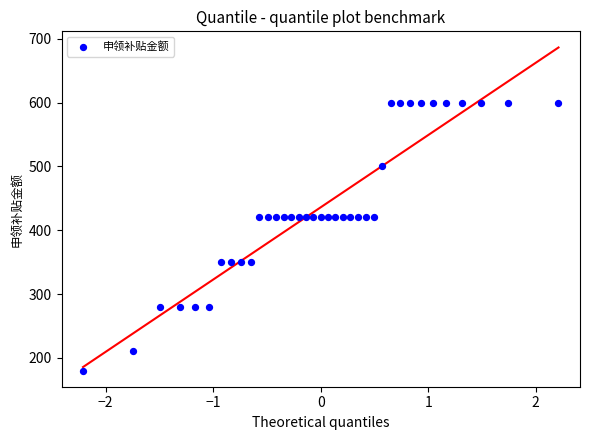

What is the range of Y values (max minus min)?

420